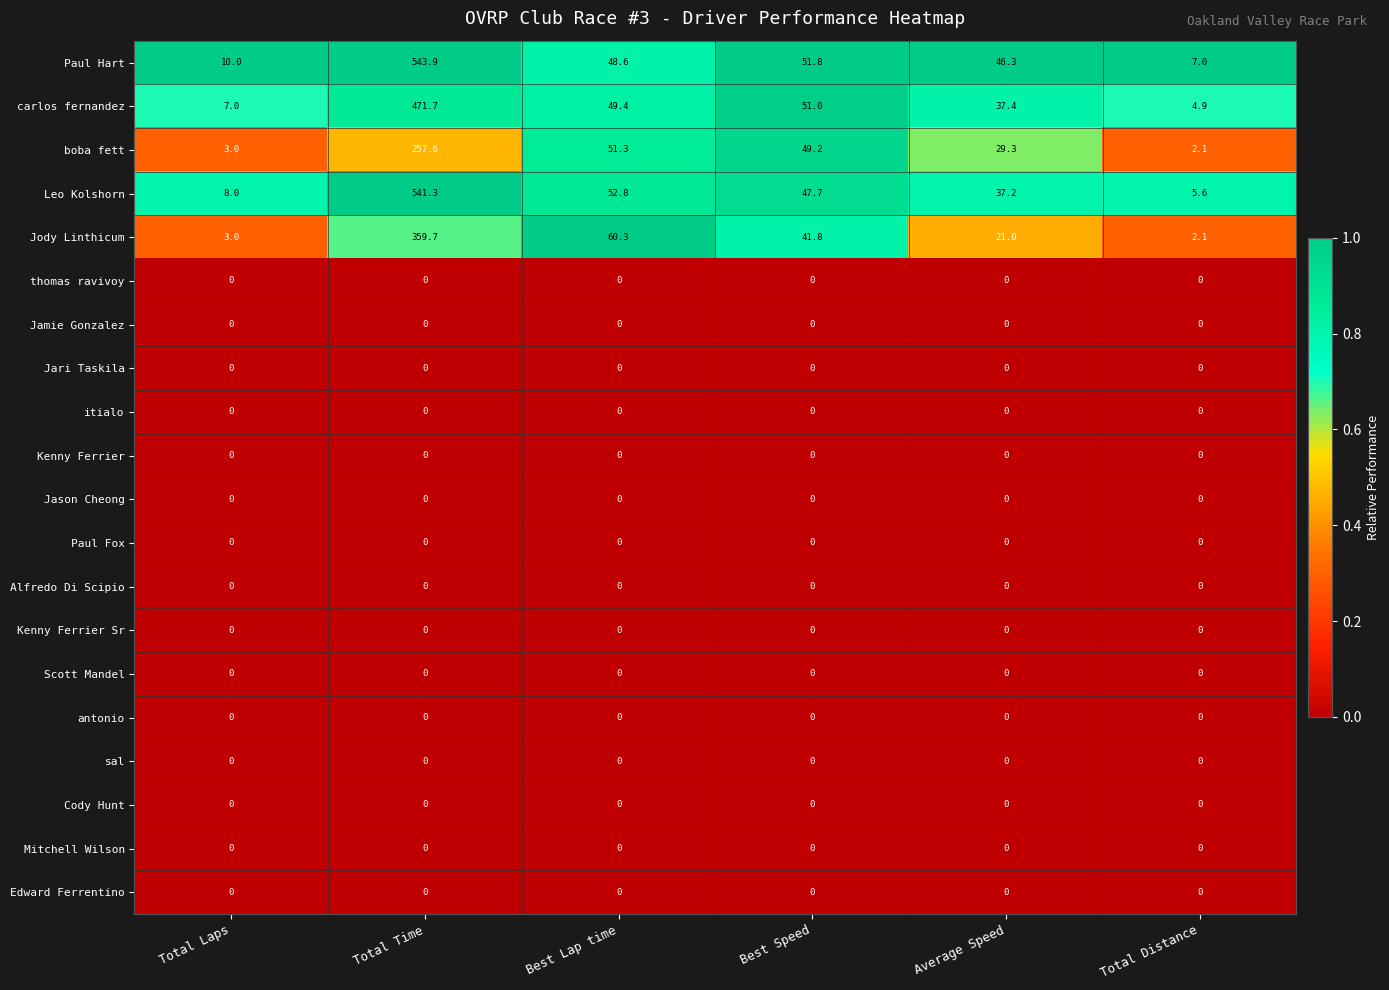

Which category has the highest value across all series?

Total Time